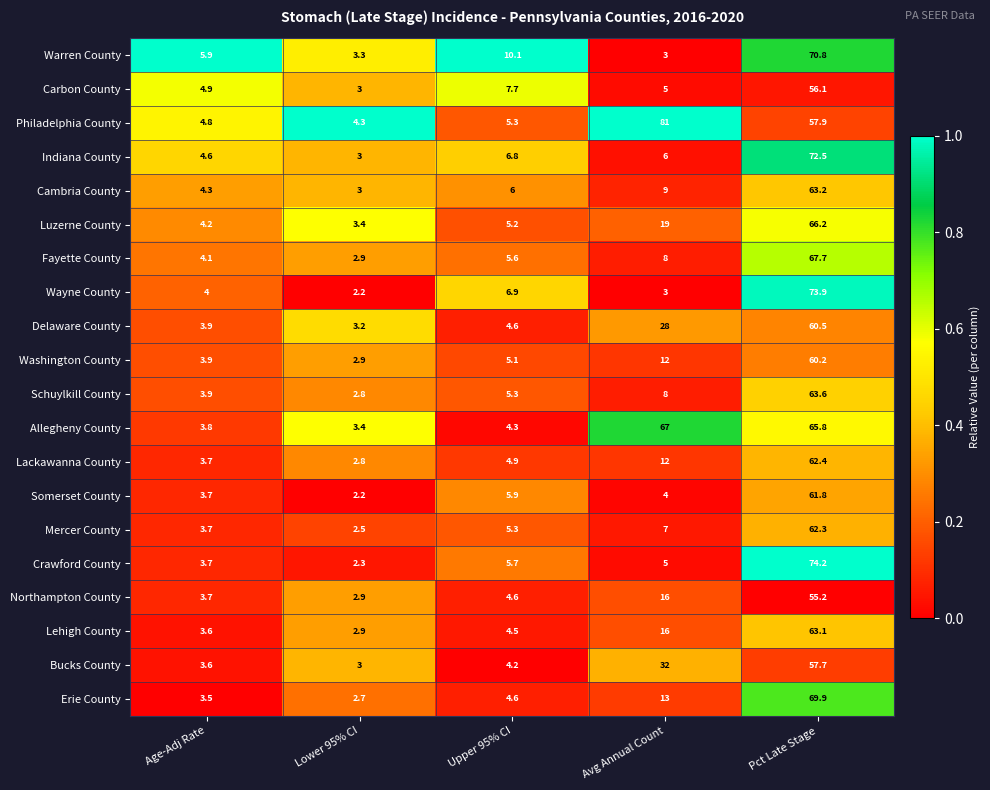

What is the difference between the maximum and minimum values in the Schuylkill County series?

60.8